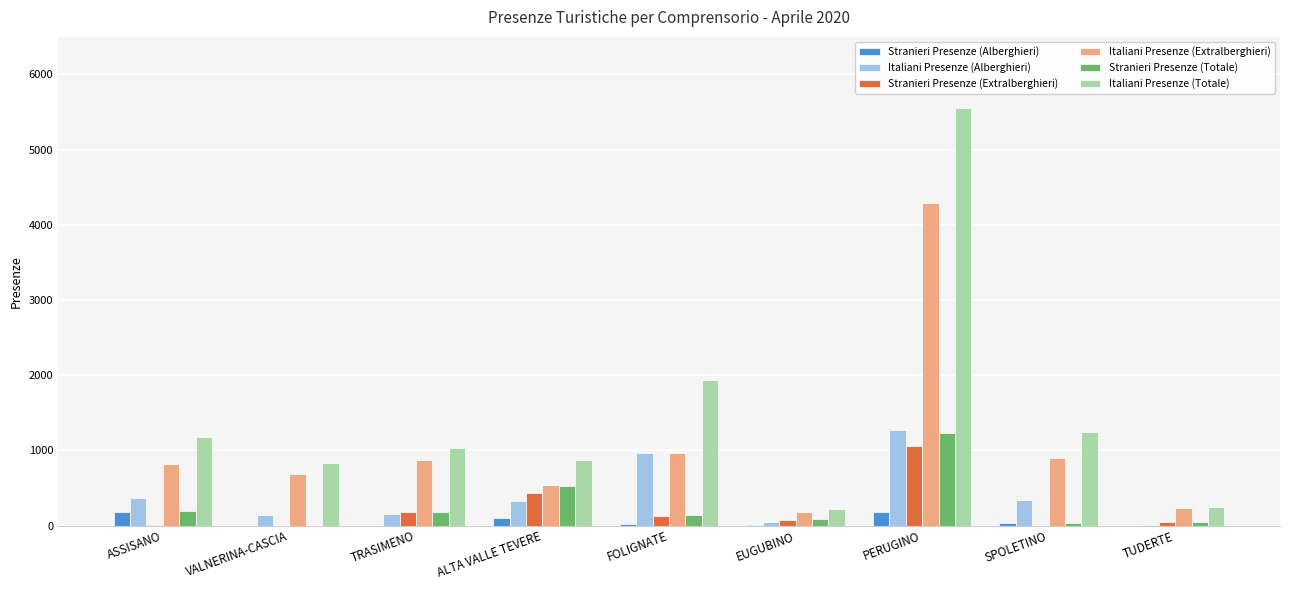

At which label is Italiani Presenze (Totale) closest to 2890?

FOLIGNATE